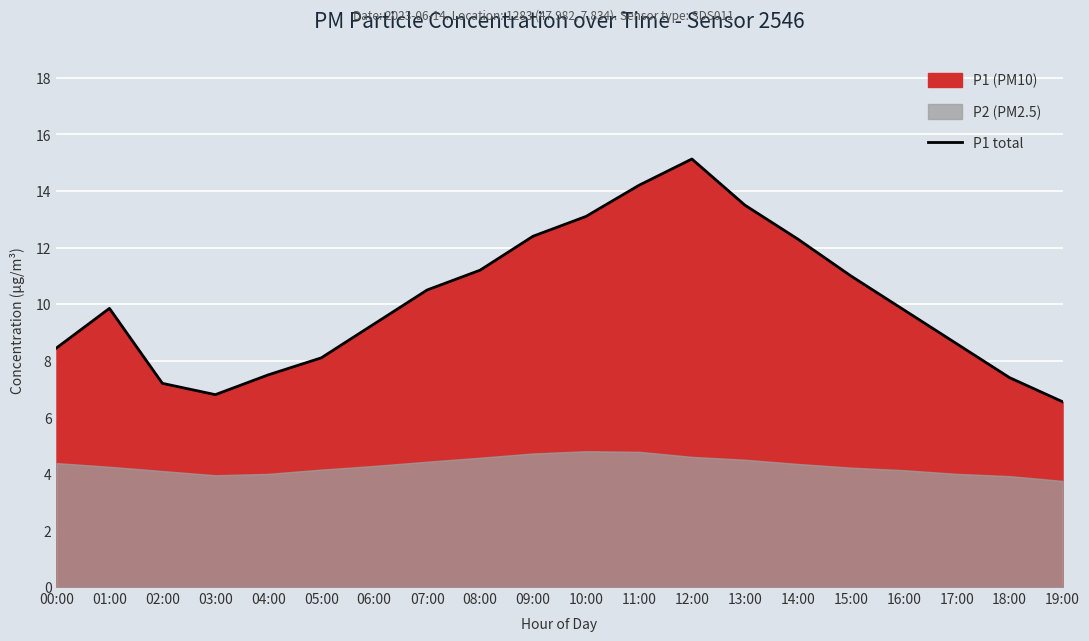

The chart shows a value of 18.4 at 09:00. True or false?

False